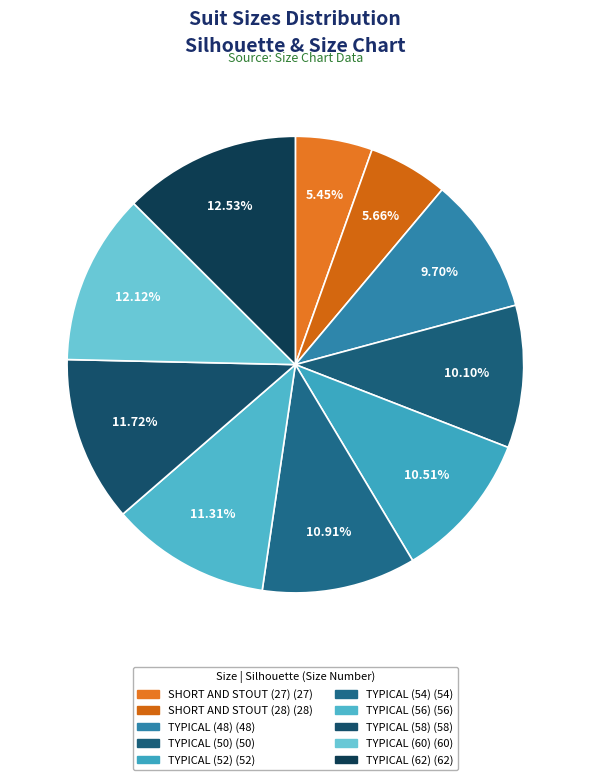

To the nearest percent, what is the average slice percentage?

10%